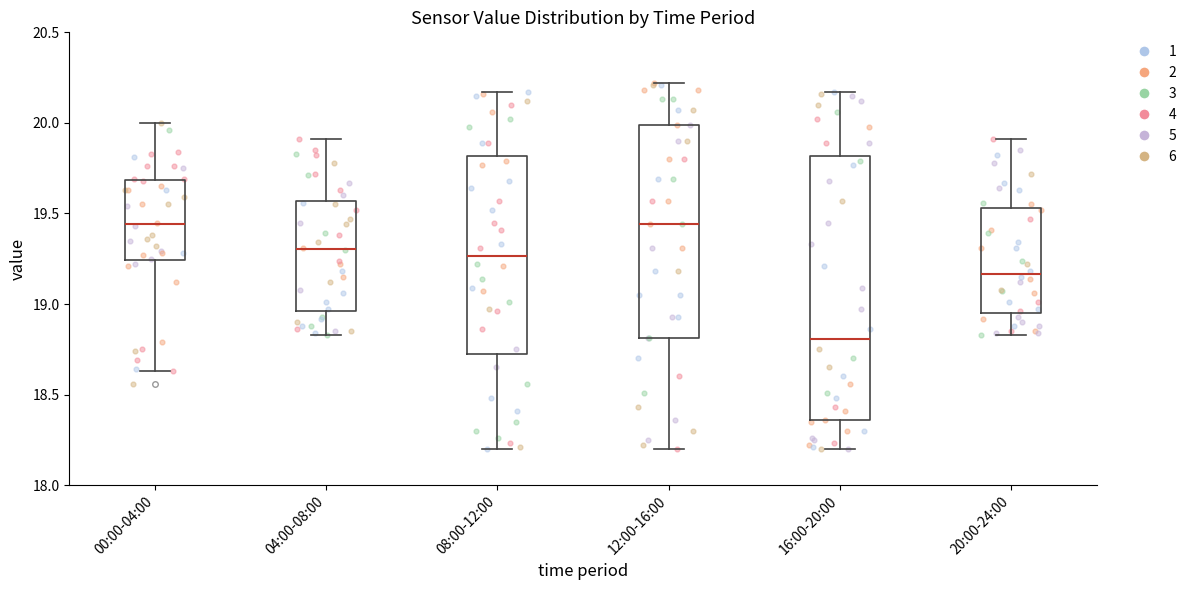

Reading left to right, read every box against the y-axis: the position of its median line, the range the box covers, and the ends of its whiskers. The values are not printed on the chart, so give them approximately, as read against the axis.

00:00-04:00: median 19.45, box 19.25 to 19.70, whiskers 18.65 to 20.00
04:00-08:00: median 19.30, box 18.95 to 19.55, whiskers 18.85 to 19.90
08:00-12:00: median 19.25, box 18.75 to 19.80, whiskers 18.20 to 20.15
12:00-16:00: median 19.45, box 18.80 to 20.00, whiskers 18.20 to 20.20
16:00-20:00: median 18.80, box 18.35 to 19.80, whiskers 18.20 to 20.15
20:00-24:00: median 19.15, box 18.95 to 19.55, whiskers 18.85 to 19.90